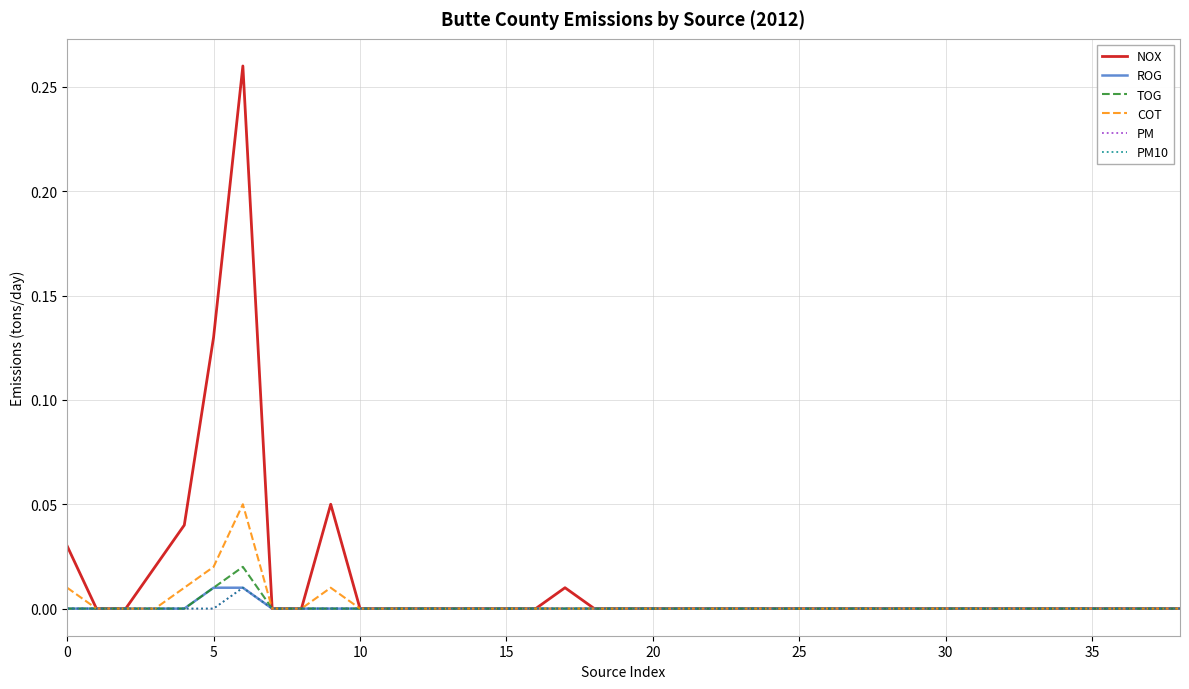

Does the chart have visible grid lines?

Yes